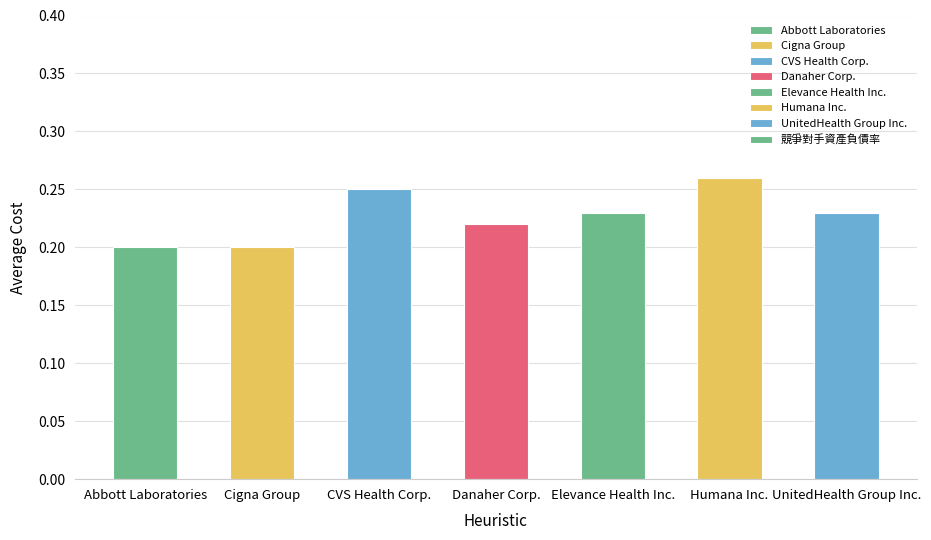

What is the sum of all values?

1.6